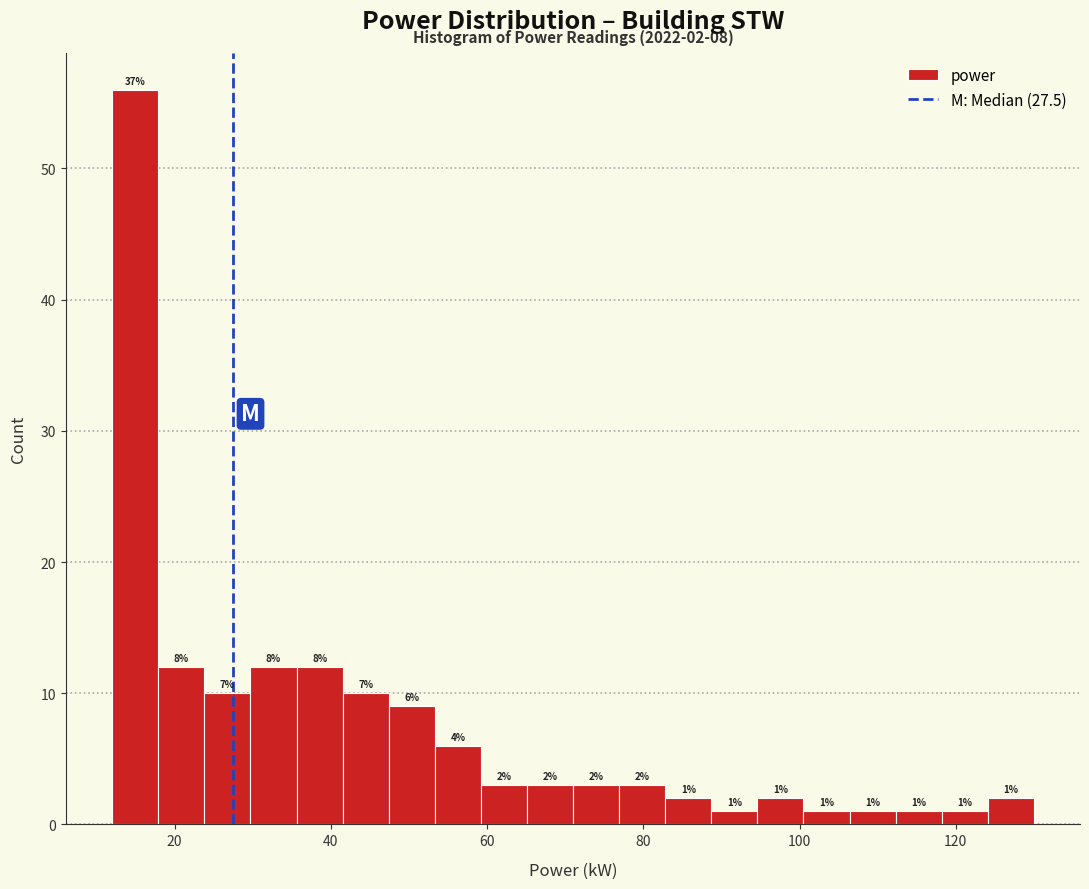

Around what value on the x-axis is the tallest bar? Give the approximate position of its centre, as read against the axis.

14